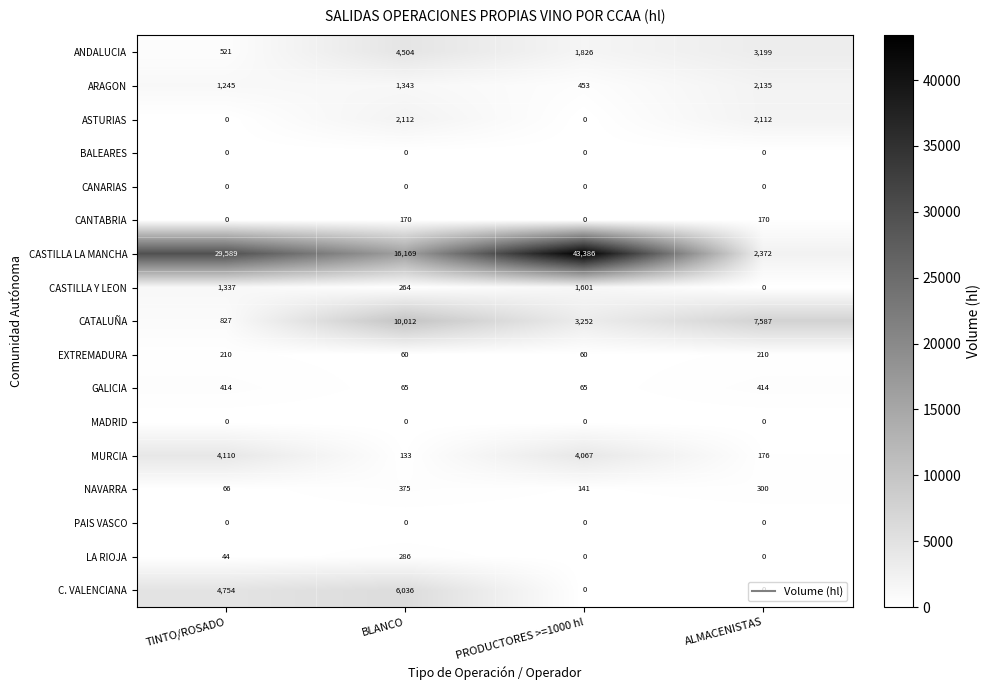

What is the total value across all series at ALMACENISTAS?

18675